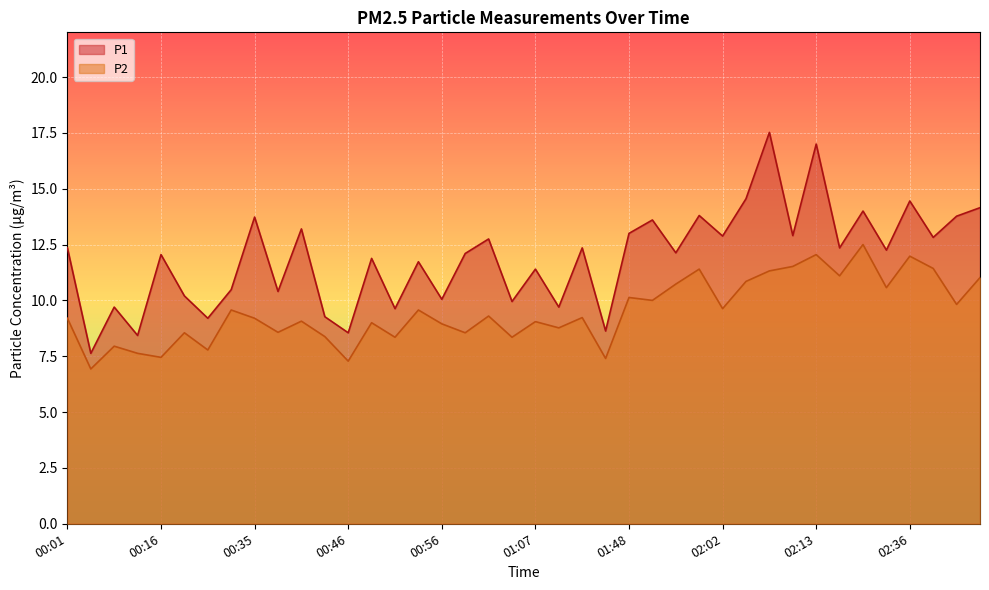

Rank the series at 02:07 from highest to lowest value.

P1, P2